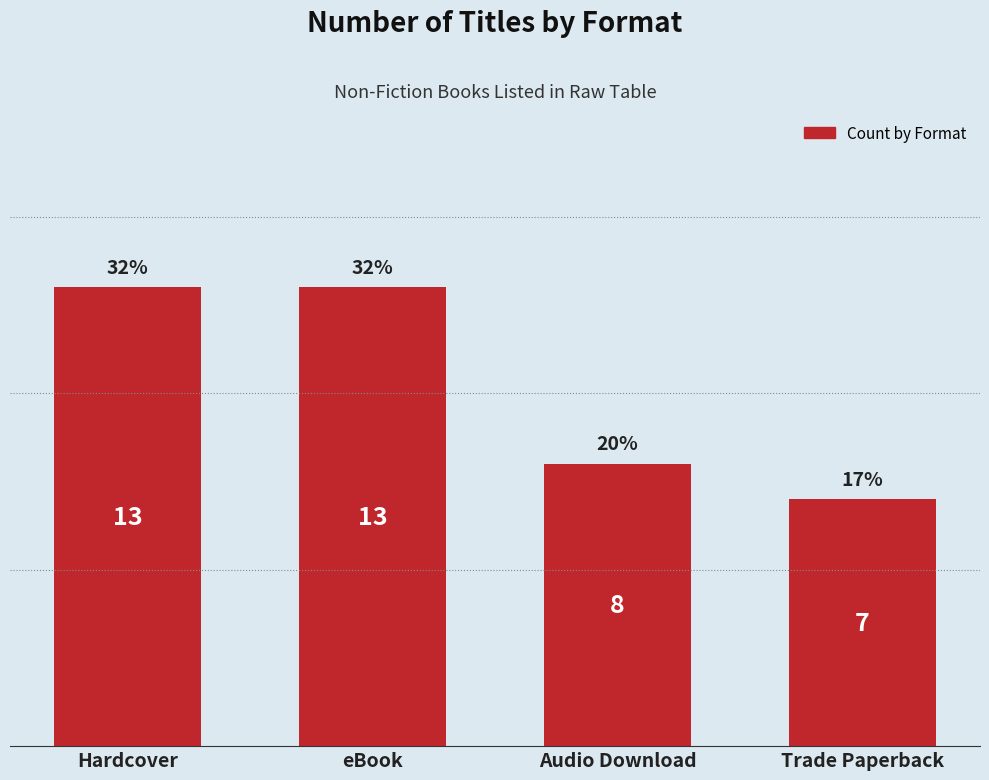

Between eBook and Audio Download, which is larger?

eBook